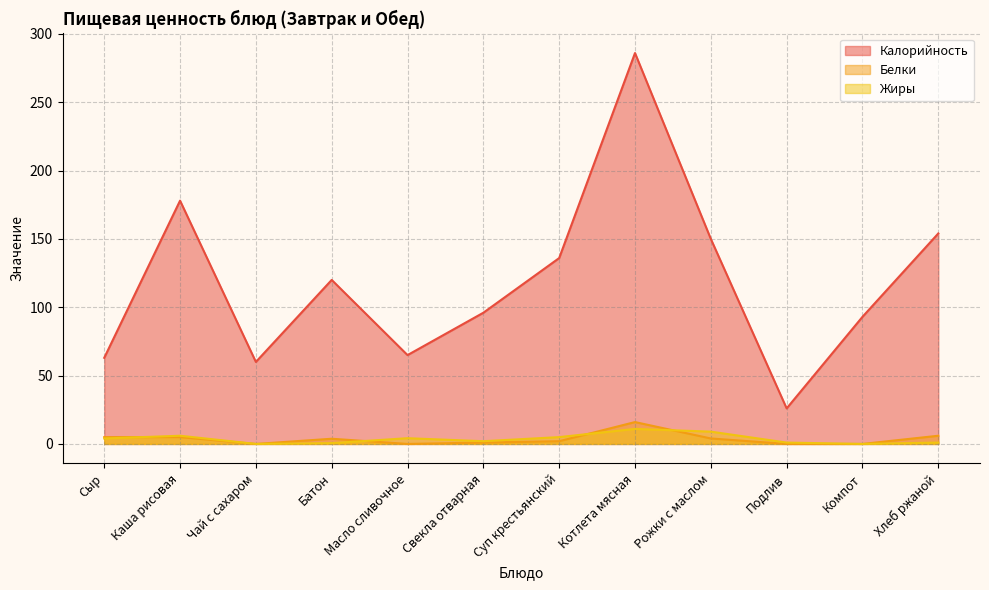

True or false: Калорийность and Жиры intersect in this chart.

False